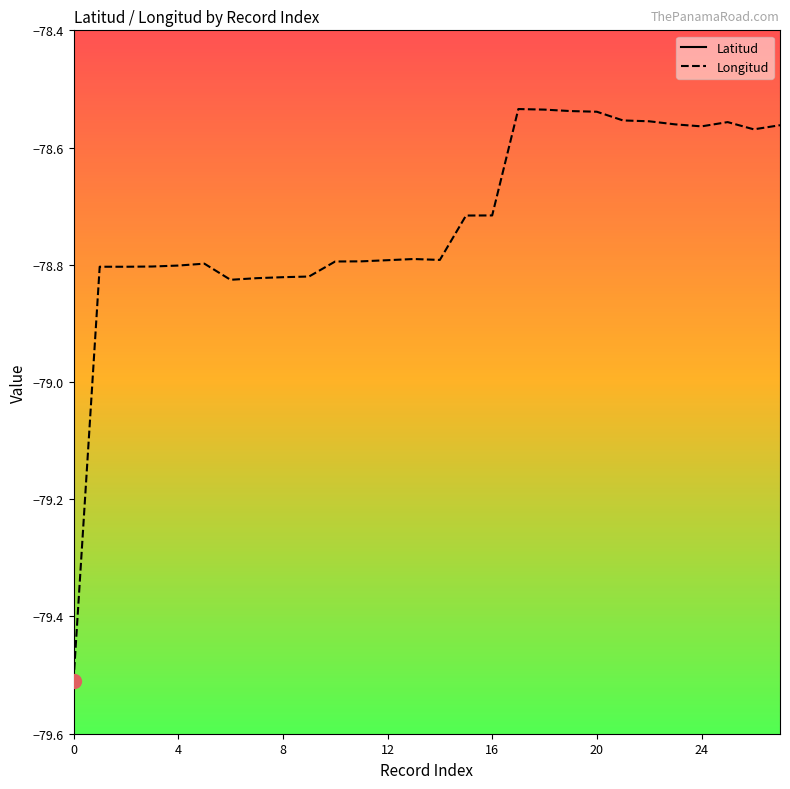

Which series has the largest range (max minus min)?

Longitud